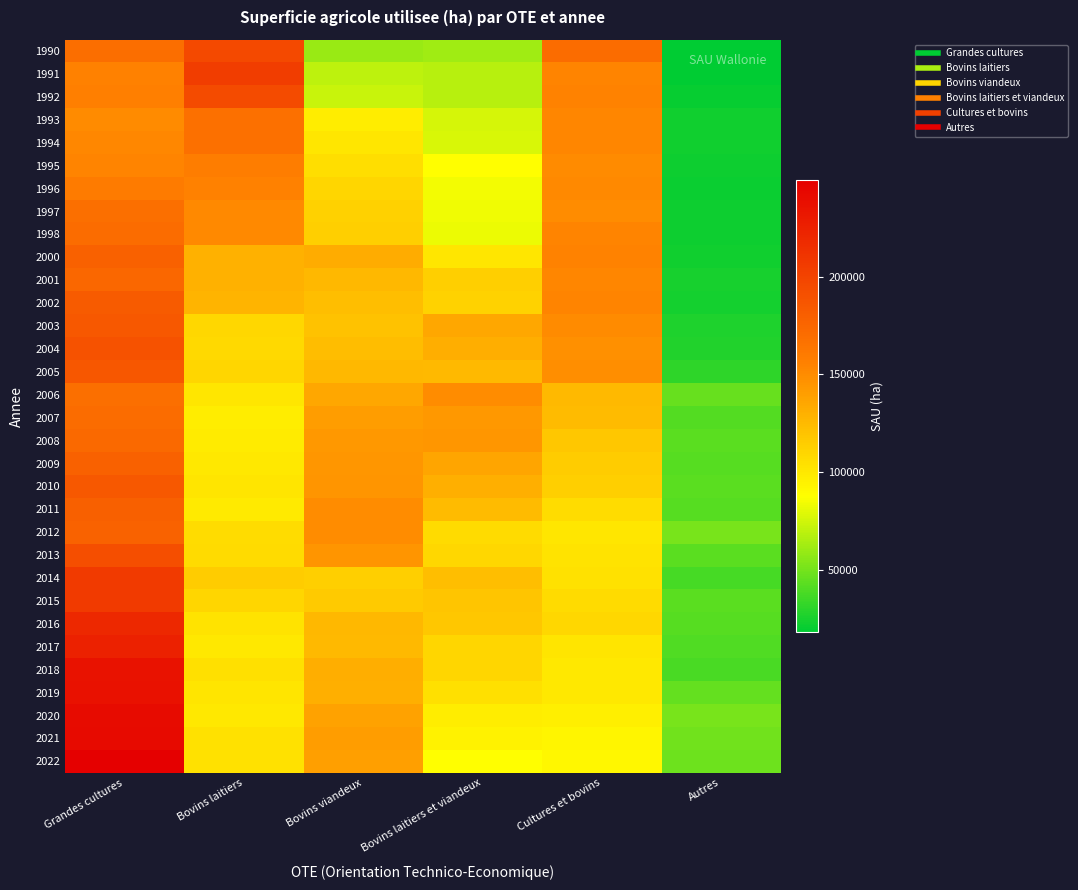

What is the difference between the highest and lowest values at Bovins viandeux?

89281